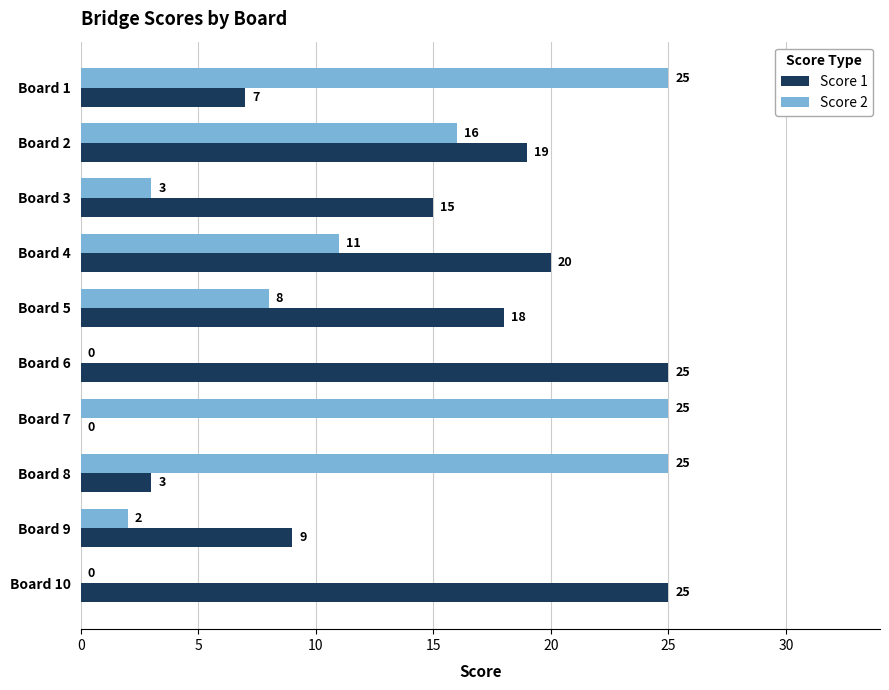

What is the sum of all Score 2 values?

115